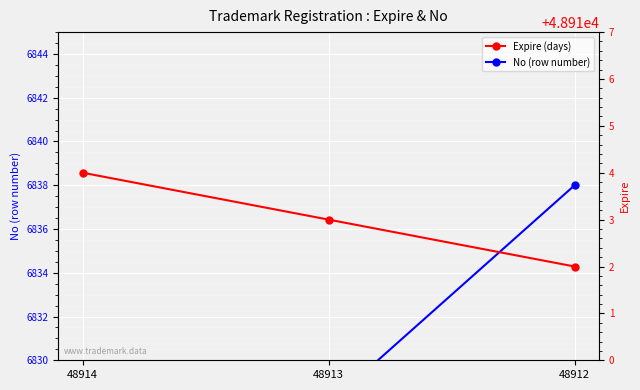

What is the minimum value for No (row number)?

6818